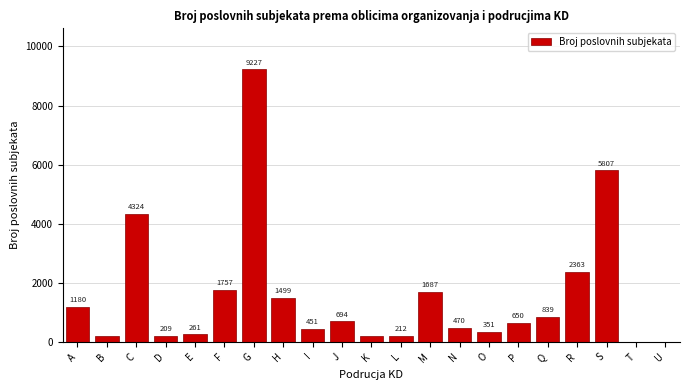

Reading left to right, transcribe all the data shown in this chart.

A=1180	B=192	C=4324	D=209	E=261	F=1757	G=9227	H=1499	I=451	J=694	K=200	L=212	M=1687	N=470	O=351	P=650	Q=839	R=2363	S=5807	T=2	U=1